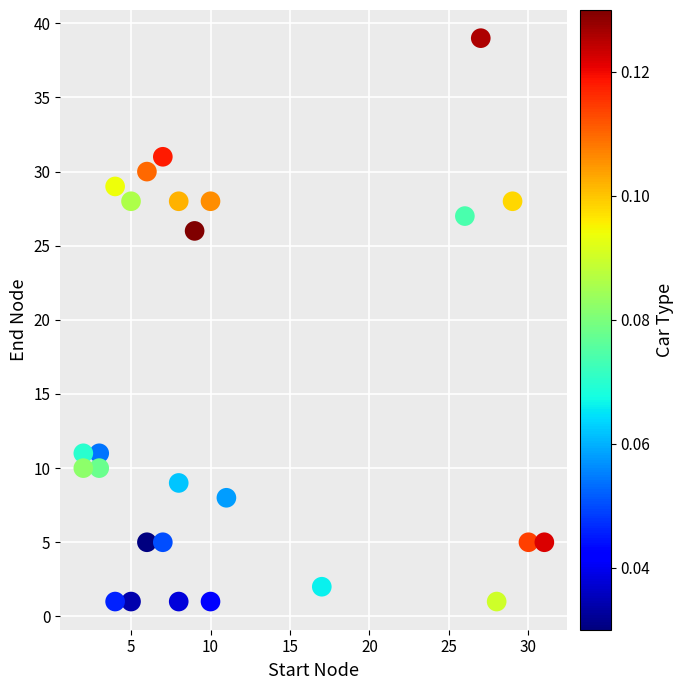

What Y value in the scatter plot is closest to 20?

26